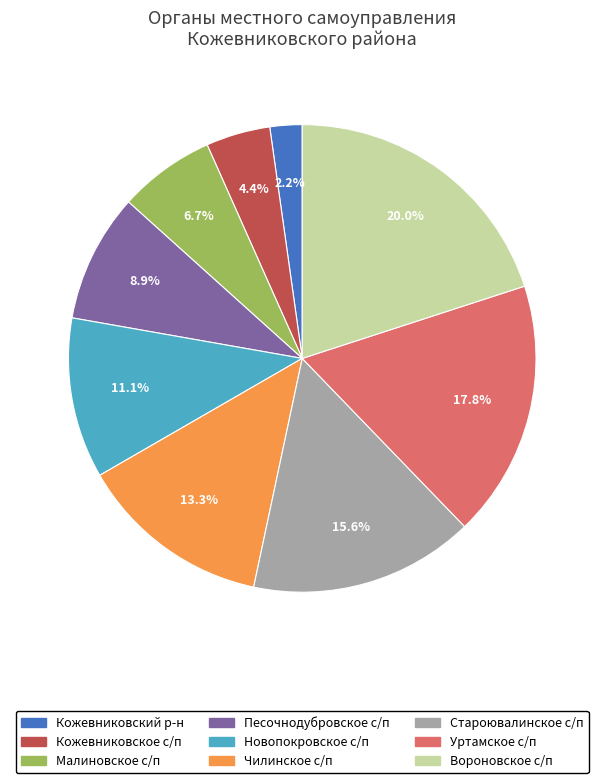

Does any single category account for the majority?

No